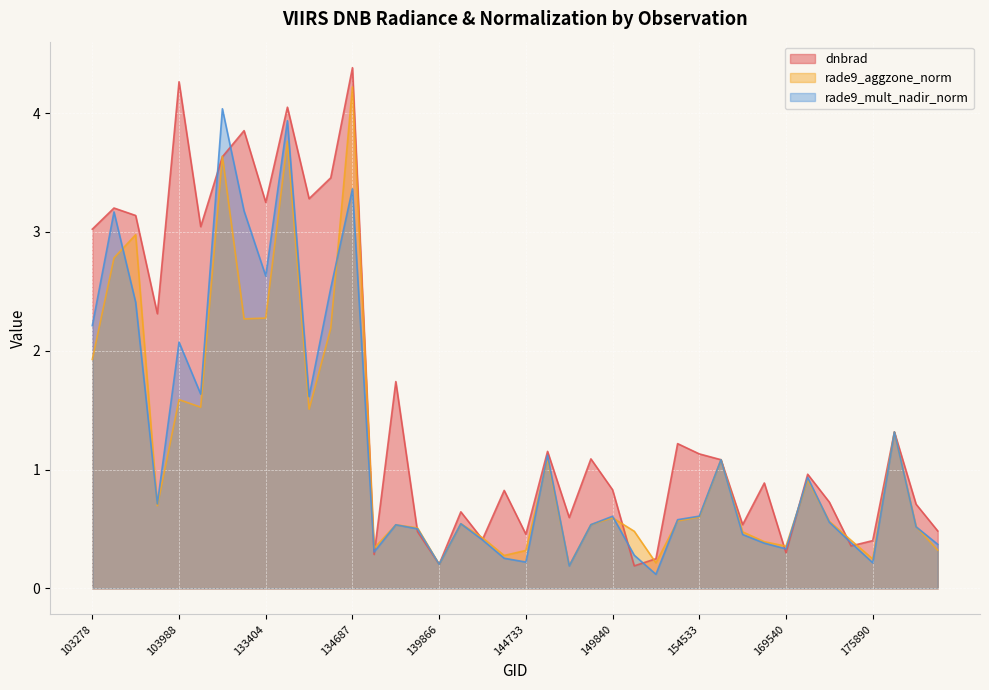

Rank the series at 149468 from highest to lowest value.

dnbrad, rade9_aggzone_norm, rade9_mult_nadir_norm